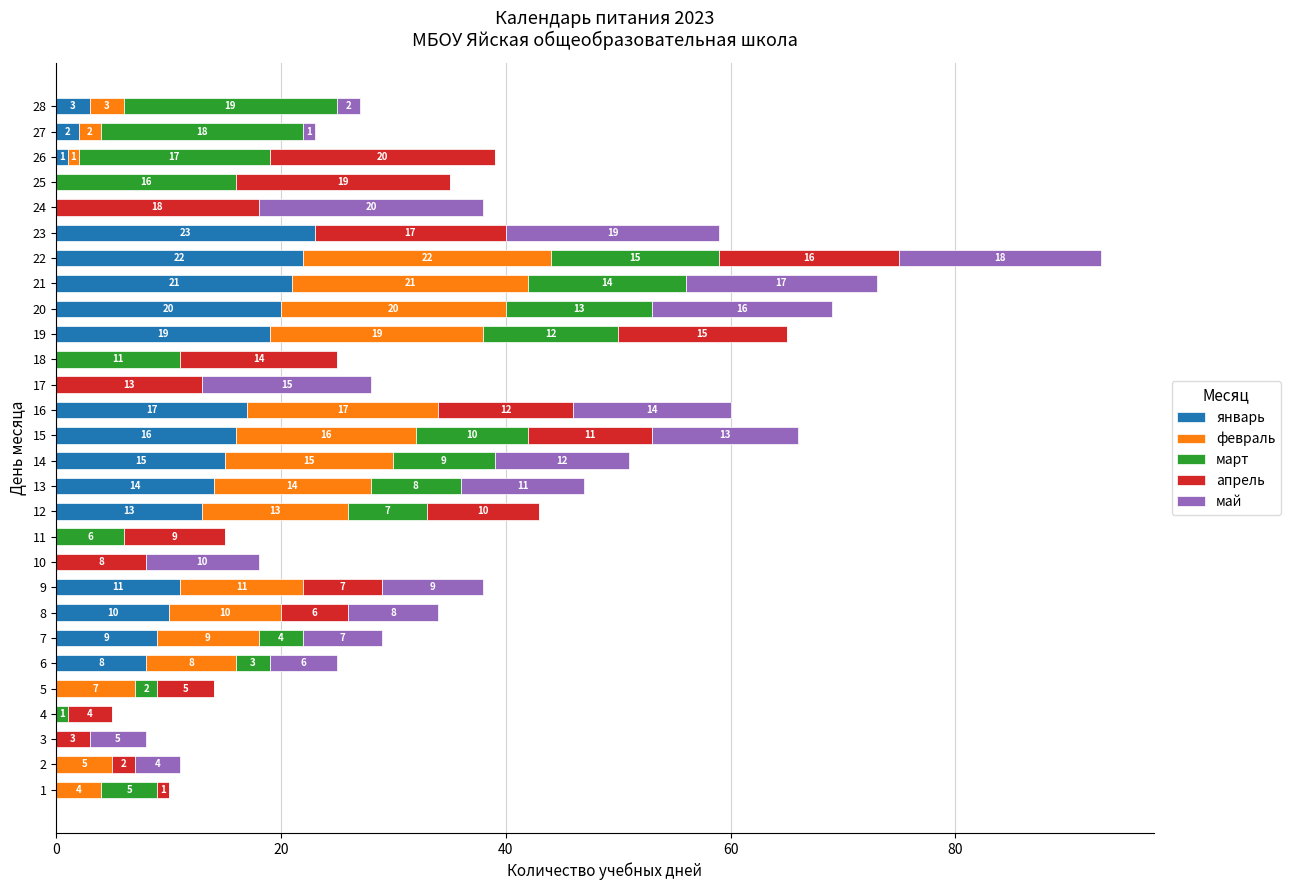

The value of январь at 21 is 6. True or false?

False